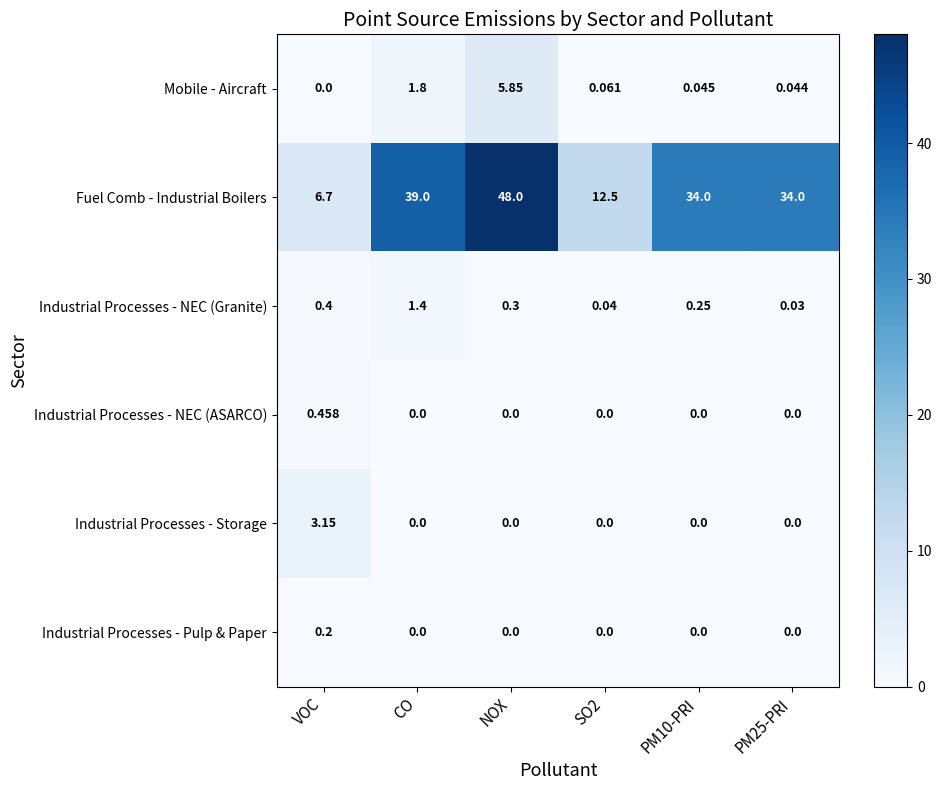

List the series in order of their peak value, lowest first.

Industrial Processes - Pulp & Paper, Industrial Processes - NEC (ASARCO), Industrial Processes - NEC (Granite), Industrial Processes - Storage, Mobile - Aircraft, Fuel Comb - Industrial Boilers